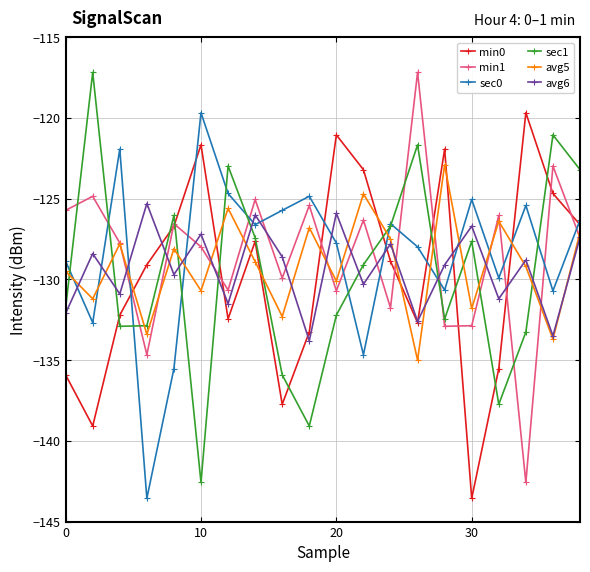

What is the value of the sec0 point at the 15th from the left?

-130.7